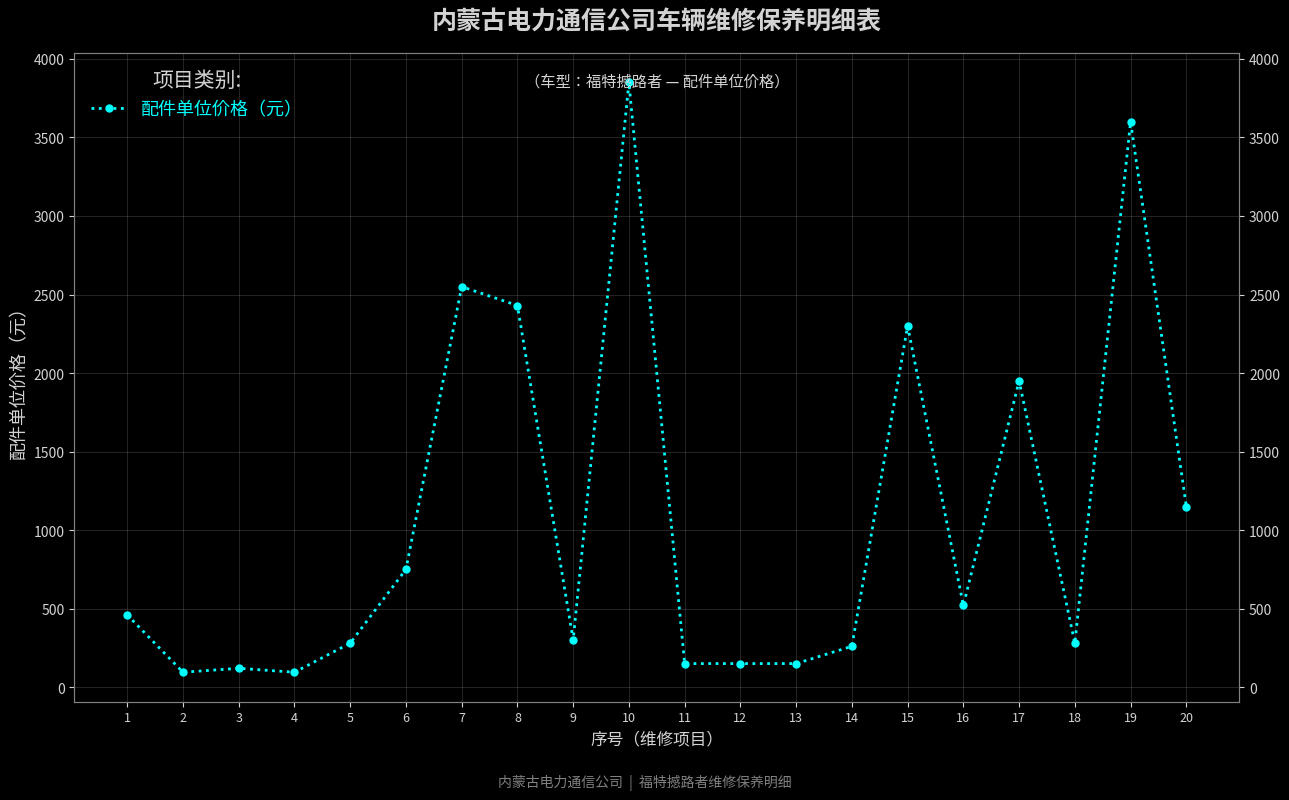

What is the change in value from 2 to 14?

+165